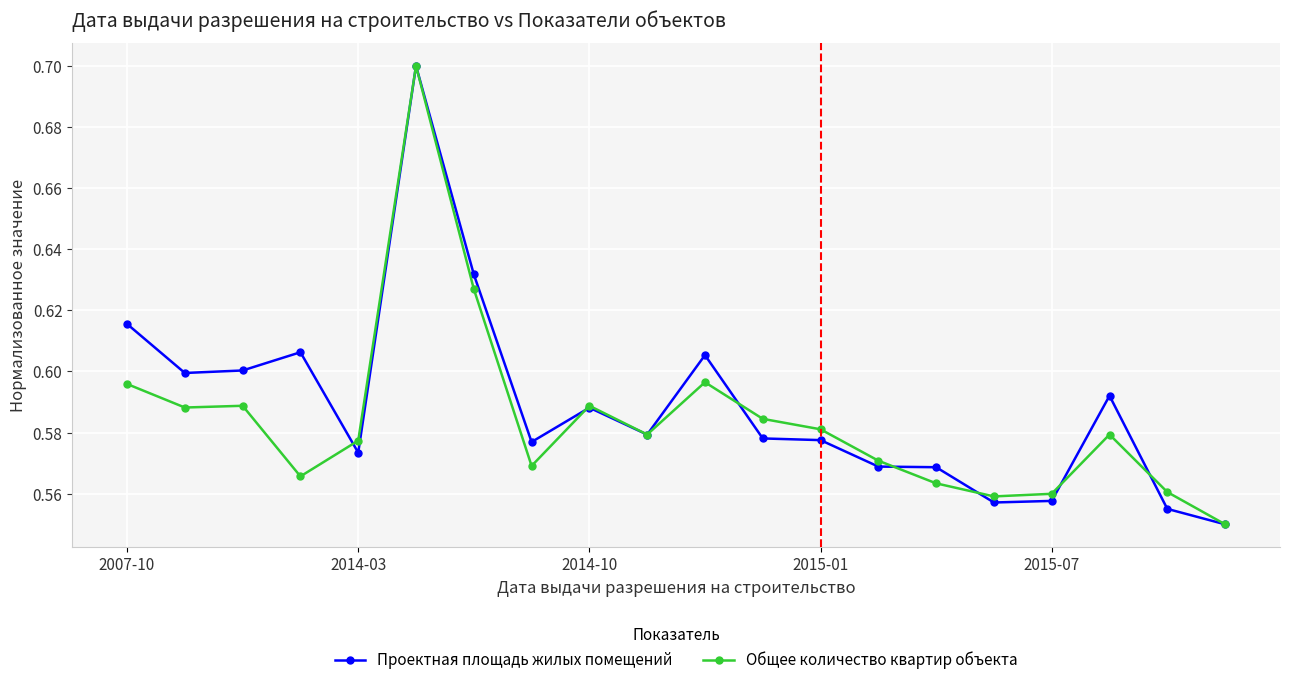

How many lines are shown in the chart?

2